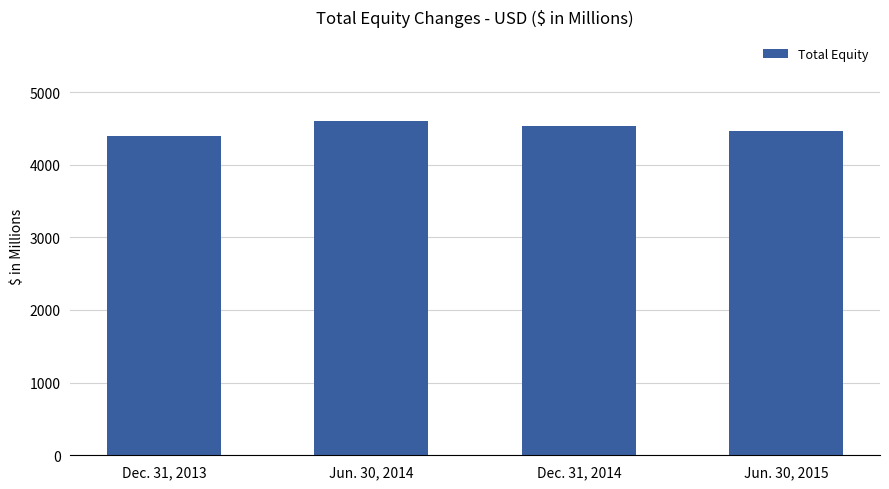

What is the change in value from Jun. 30, 2014 to Jun. 30, 2015?

-149.2